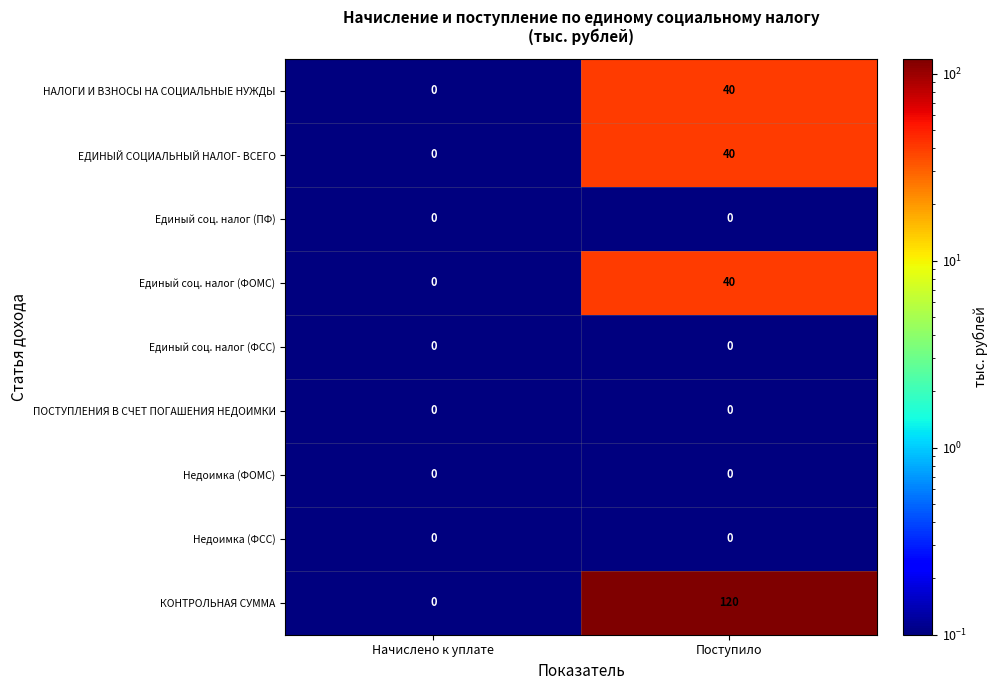

What is the spread (max minus min) of values at Поступило?

120